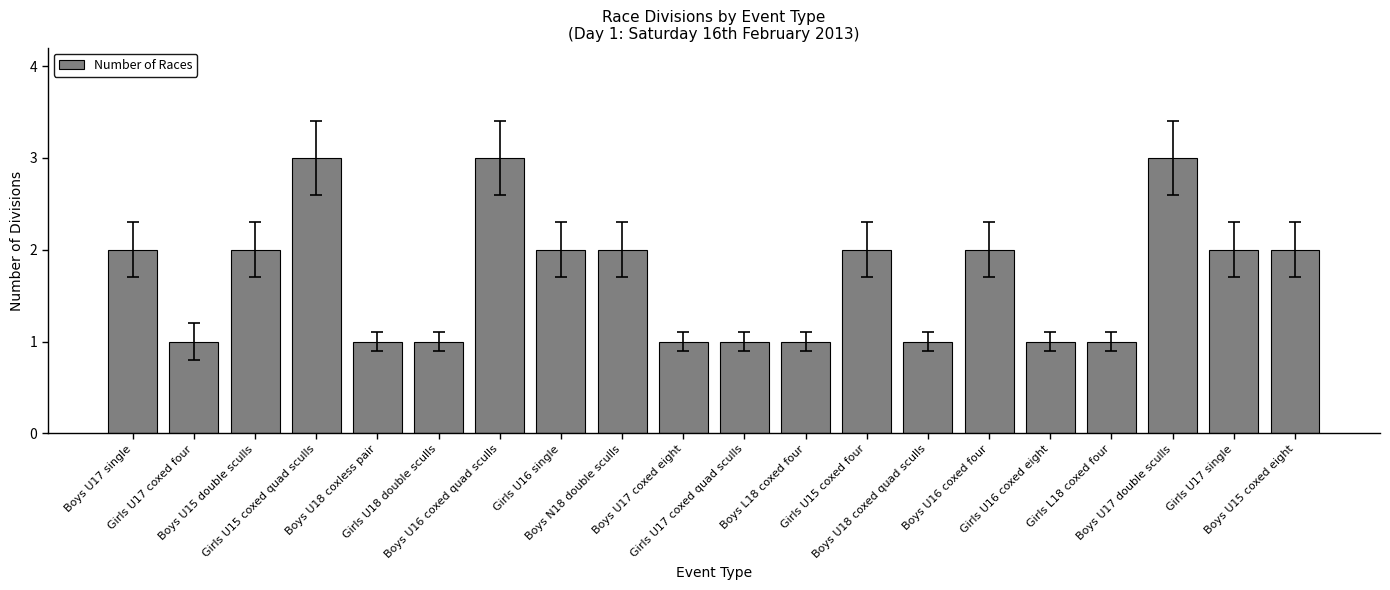

What is the change in value from Boys U17 coxed eight to Boys U16 coxed four?

+1